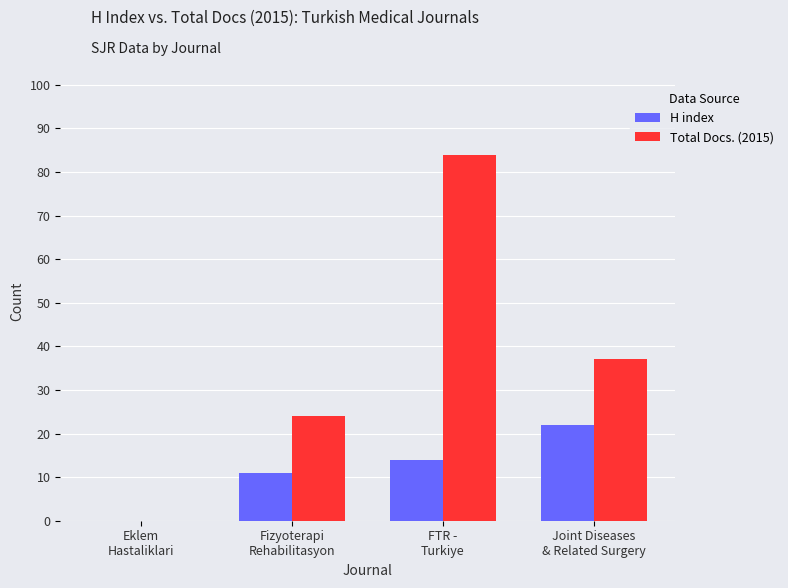

Reading right to left, transcribe all the data shown in this chart.

H index: Joint Diseases
& Related Surgery=22	FTR -
Turkiye=14	Fizyoterapi
Rehabilitasyon=11	Eklem
Hastaliklari=0
Total Docs. (2015): Joint Diseases
& Related Surgery=37	FTR -
Turkiye=84	Fizyoterapi
Rehabilitasyon=24	Eklem
Hastaliklari=0